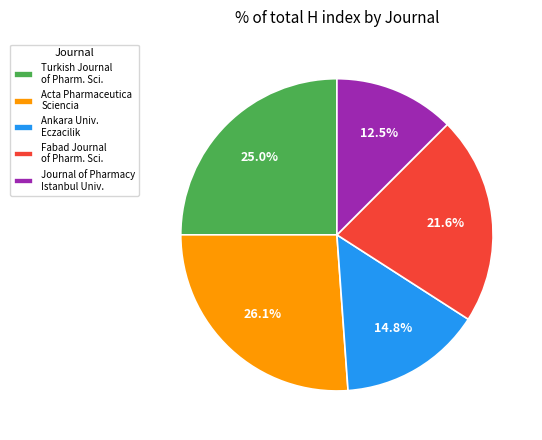

Is there any slice that represents more than half of the pie?

No